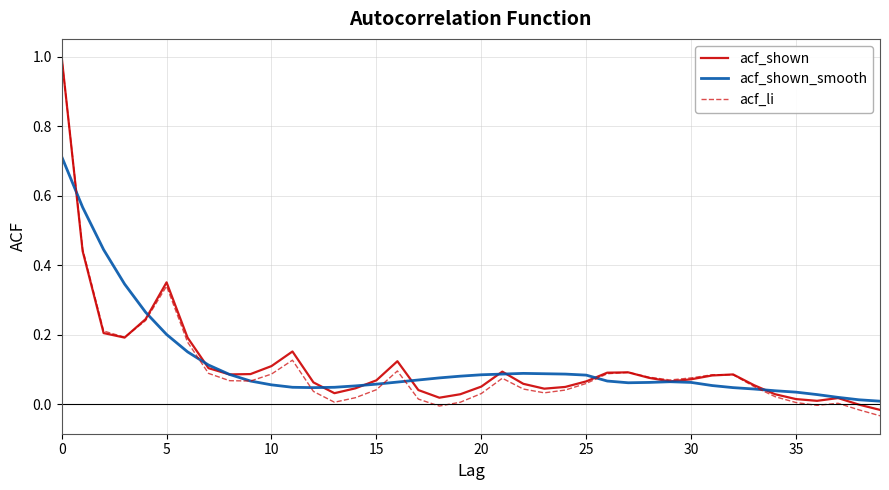

What is the maximum value shown in the chart?

1.0